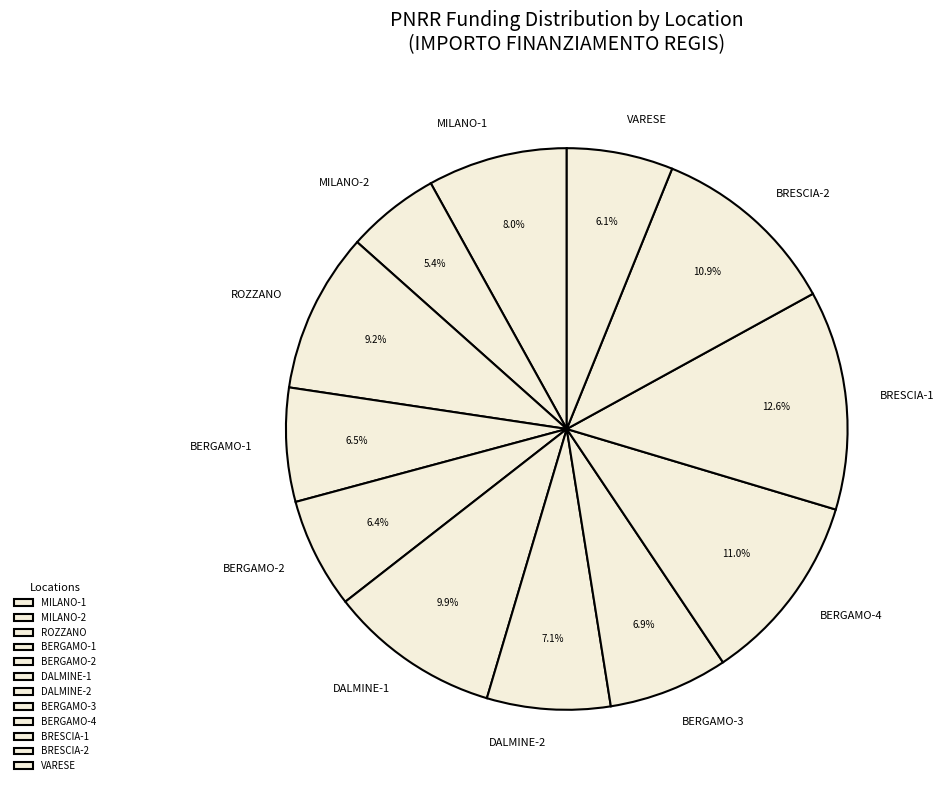

What is the largest slice in the pie chart?

BRESCIA-1